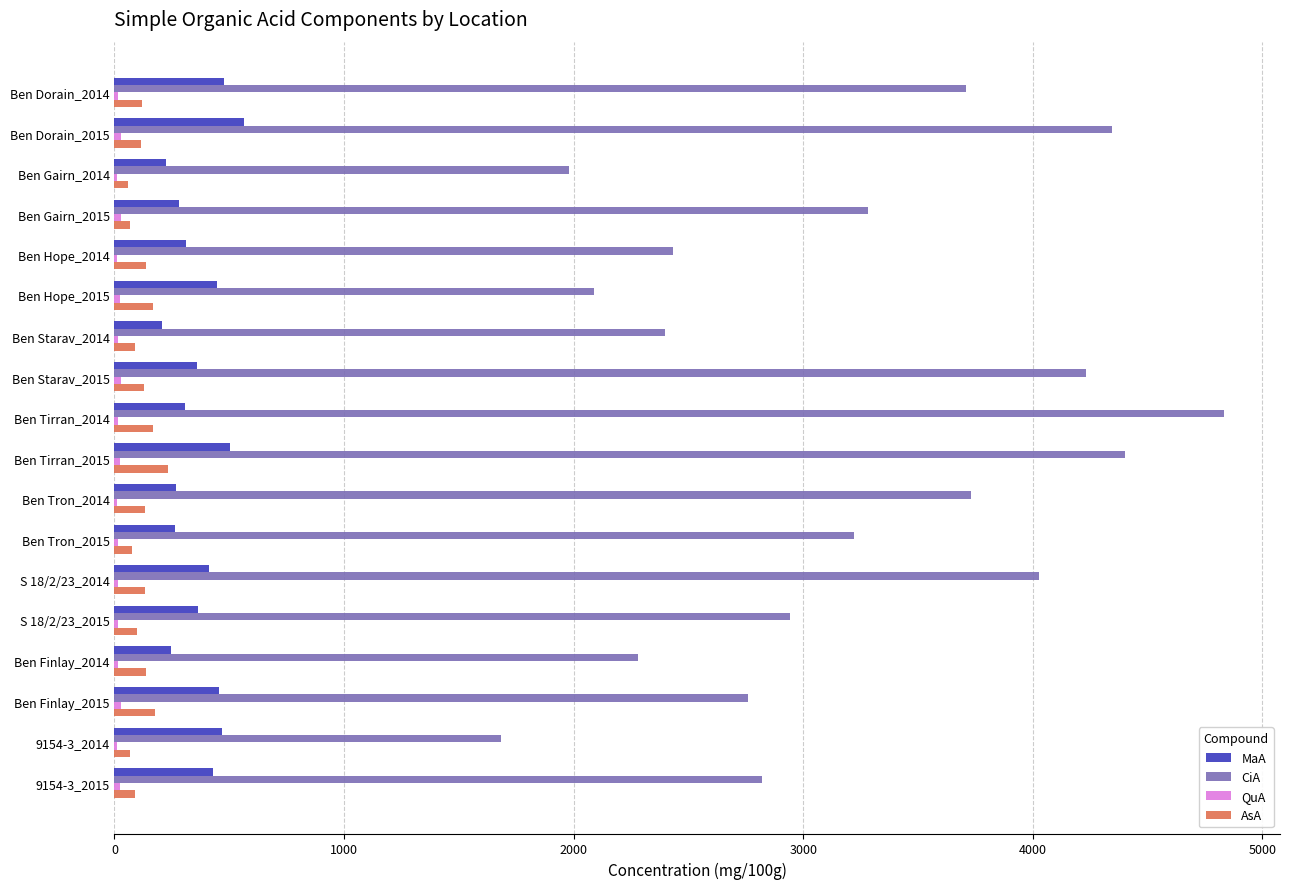

The CiA series shows 3711.3 at Ben Dorain_2014. True or false?

True